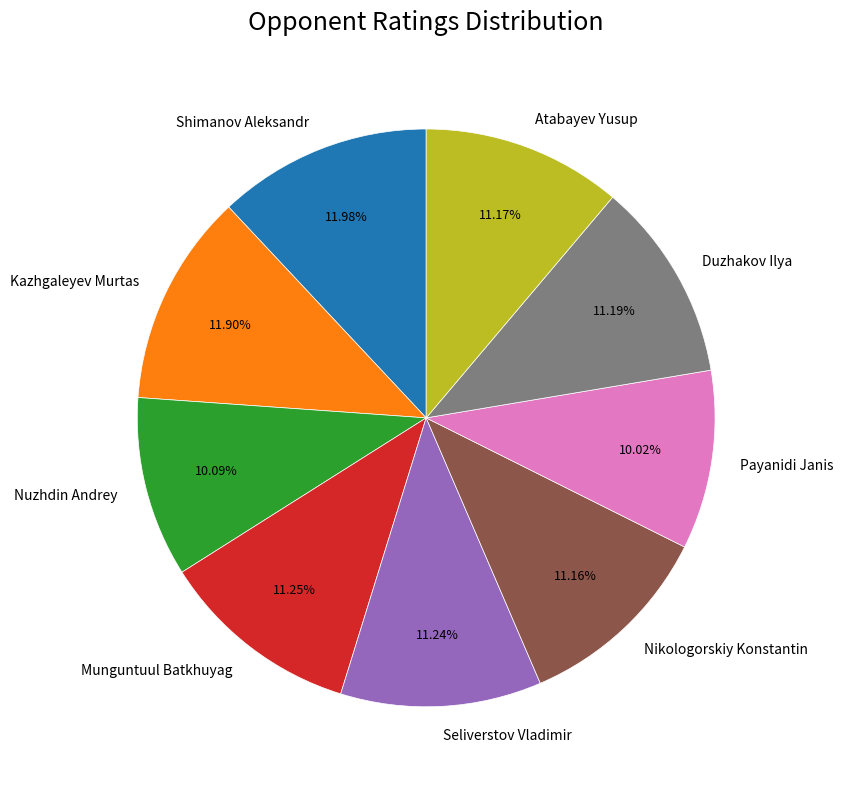

To the nearest percent, what is the average slice percentage?

11%